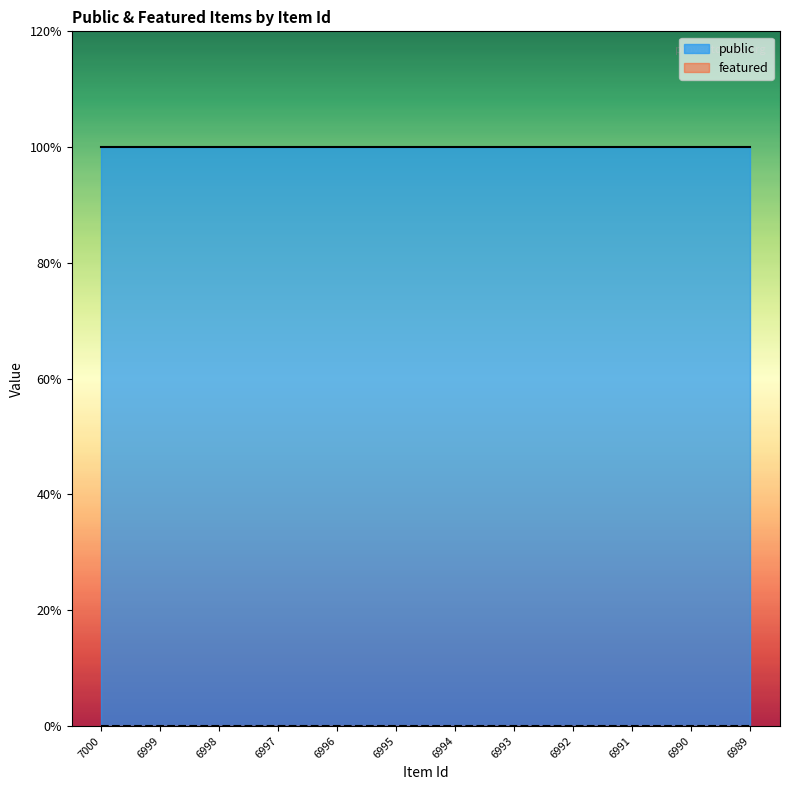

True or false: public has a value of 1 at 6993.

True